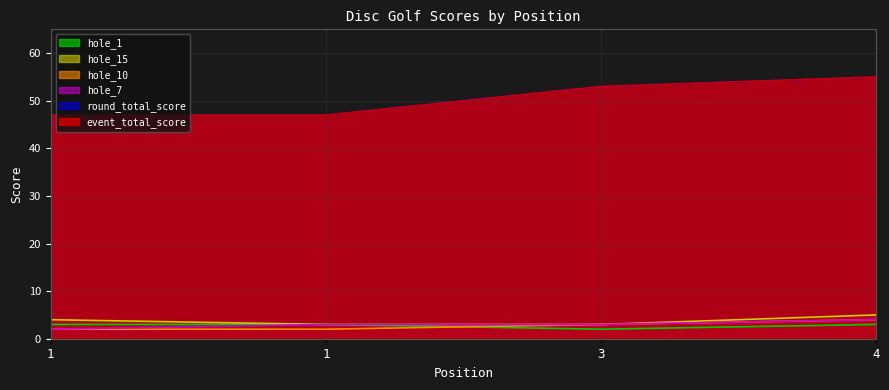

What is the lowest value of the hole_10 series?

2